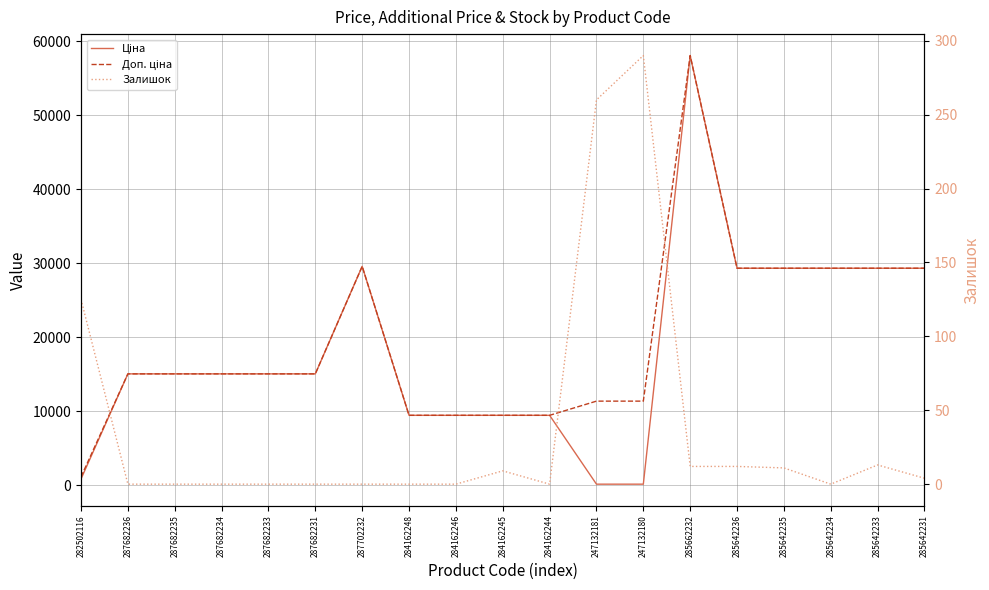

List the labels in order of Доп. ціна value, smallest first.

282502116, 284162248, 284162246, 284162245, 284162244, 247132181, 247132180, 287682236, 287682235, 287682234, 287682233, 287682231, 285642236, 285642235, 285642234, 285642233, 285642231, 287702232, 285662232